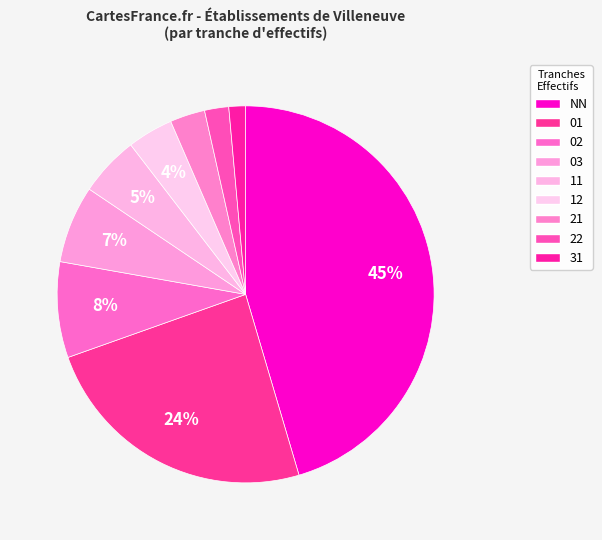

How many segments does this pie chart have?

9